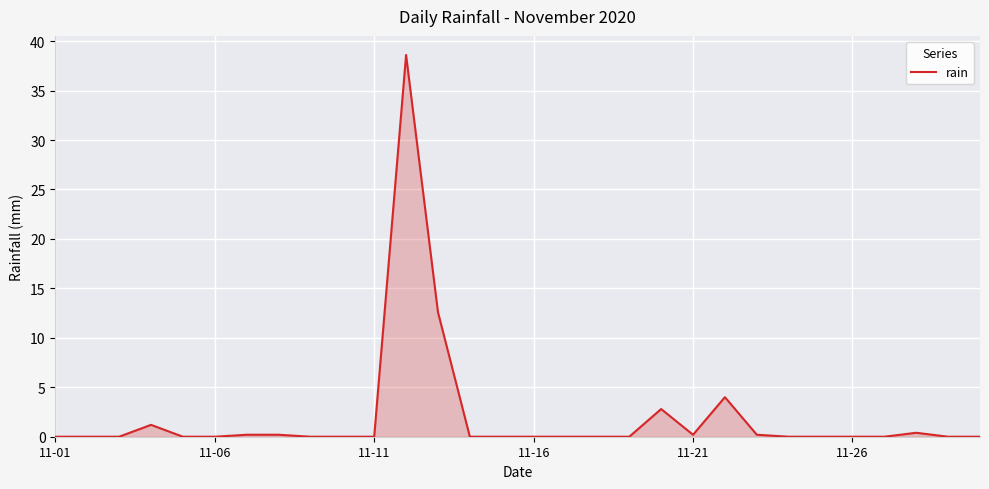

Reading left to right, list all the values displayed in this chart.

0.0	0.0	0.0	1.2	0.0	0.0	0.2	0.2	0.0	0.0	0.0	38.6	12.6	0.0	0.0	0.0	0.0	0.0	0.0	2.8	0.2	4.0	0.2	0.0	0.0	0.0	0.0	0.4	0.0	0.0